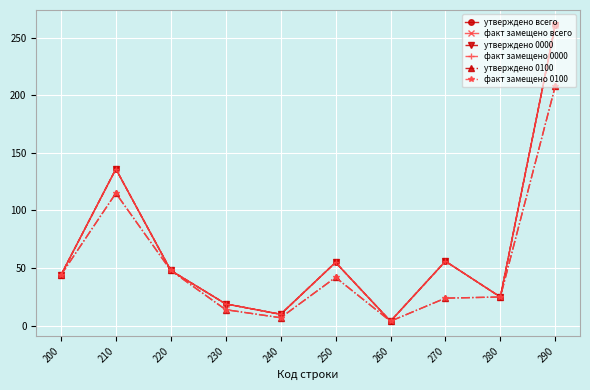

At how many categories does at least one series exceed 189?

1